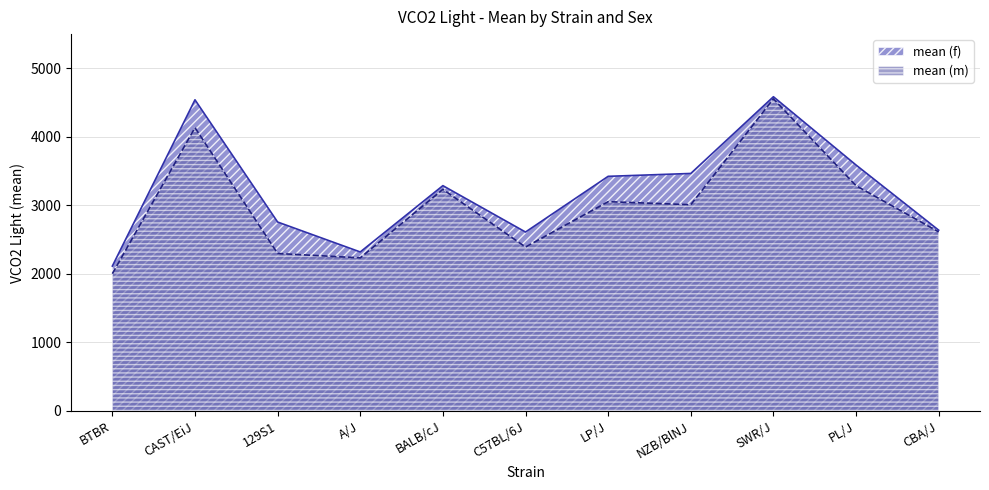

What is the sum of all mean (f) values?

35334